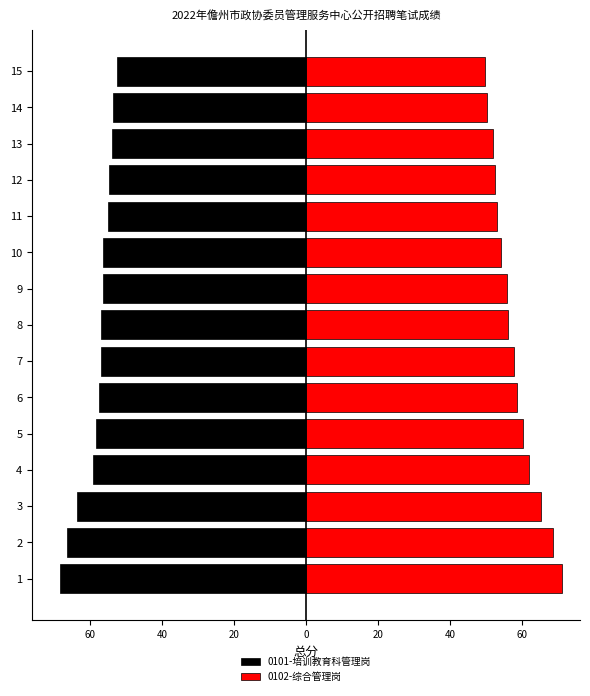

Where does the 0101-培训教育科管理岗 series first go above -56?

11